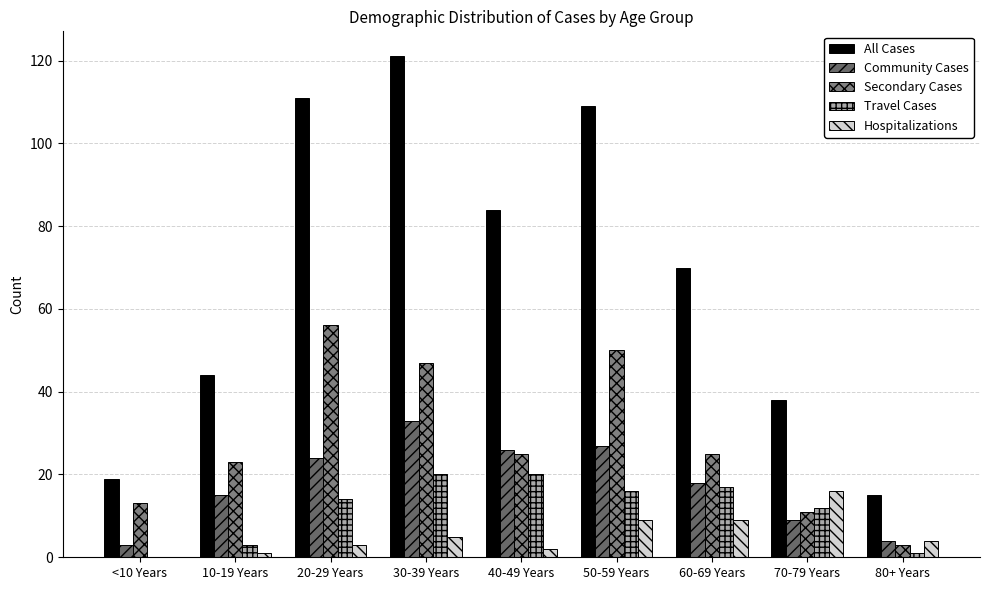

Rank the categories by Secondary Cases value from highest to lowest.

20-29 Years, 50-59 Years, 30-39 Years, 40-49 Years, 60-69 Years, 10-19 Years, <10 Years, 70-79 Years, 80+ Years